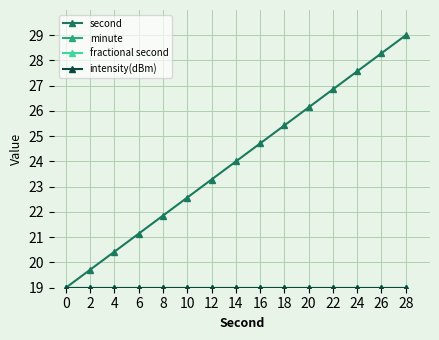

The value of second at 20 is 26.1. True or false?

True